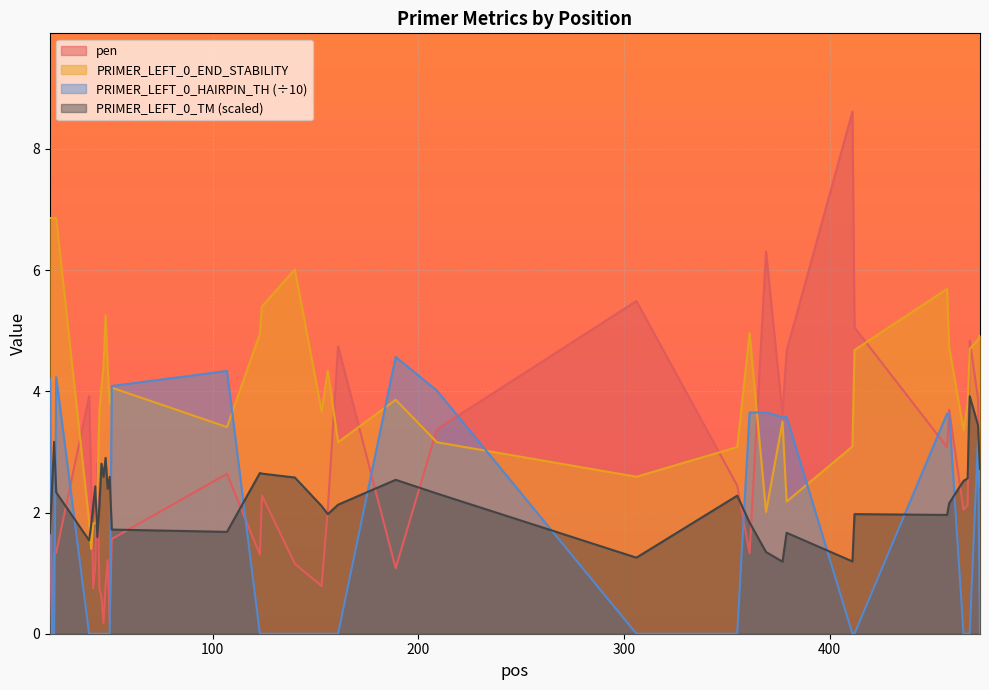

Which series changed the most between 21 and 377?

PRIMER_LEFT_0_END_STABILITY